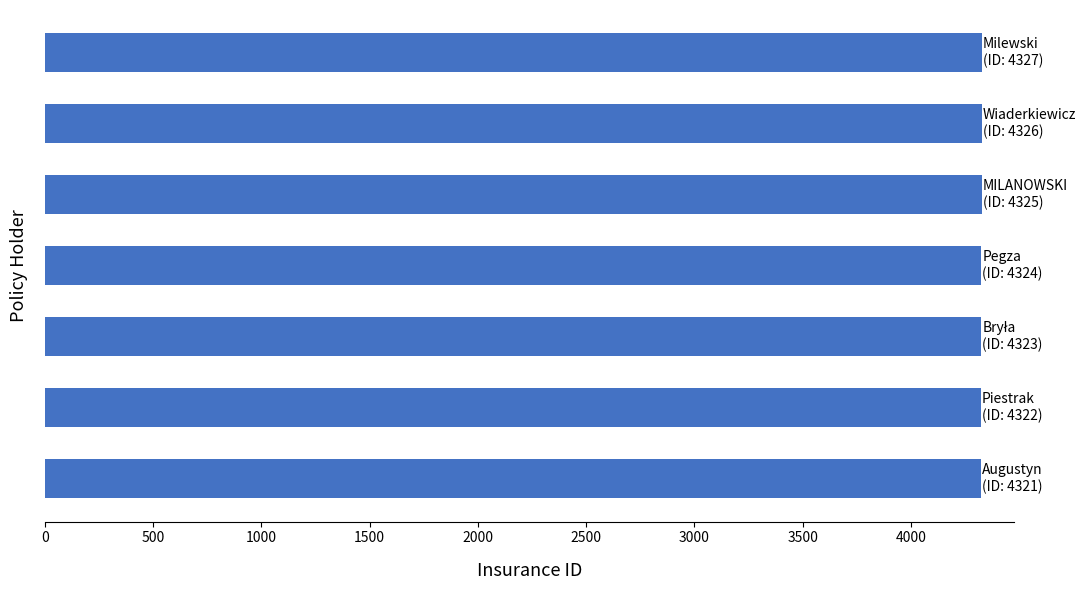

What is the sum of all values?

30268